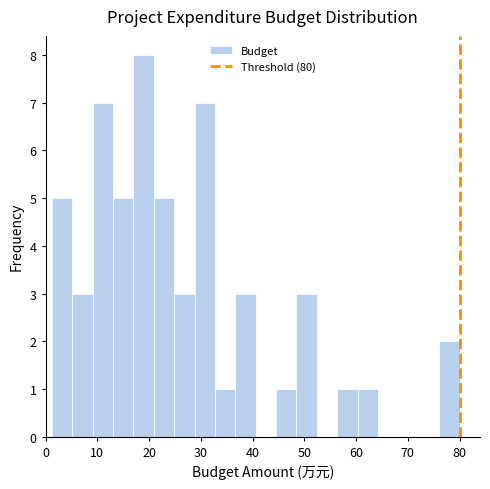

Read against the x-axis, roughly where is the centre of the tallest bar?

19